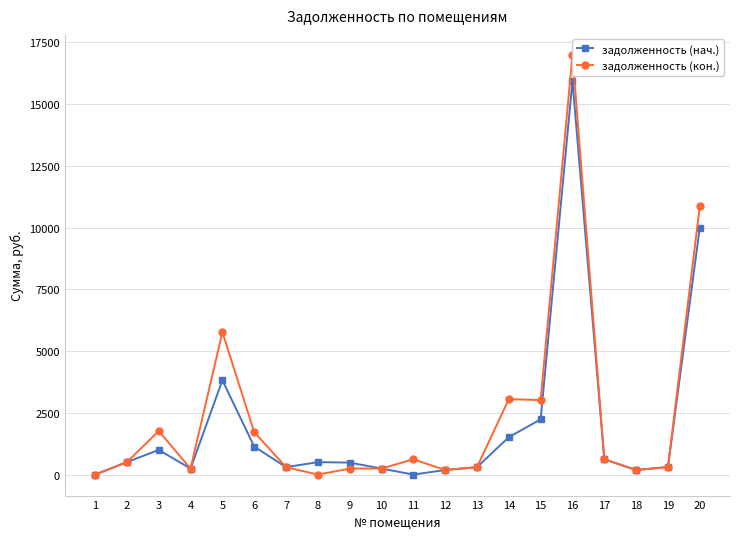

Where does the задолженность (кон.) series first go above 505?

2